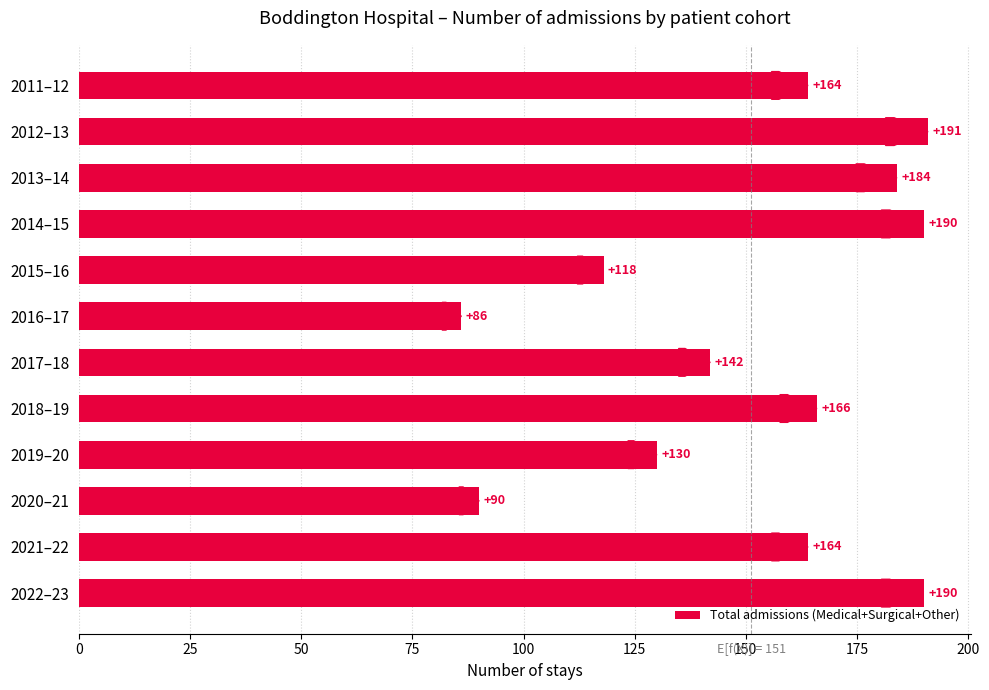

What is the label of the 5th bar from the top?

2015–16